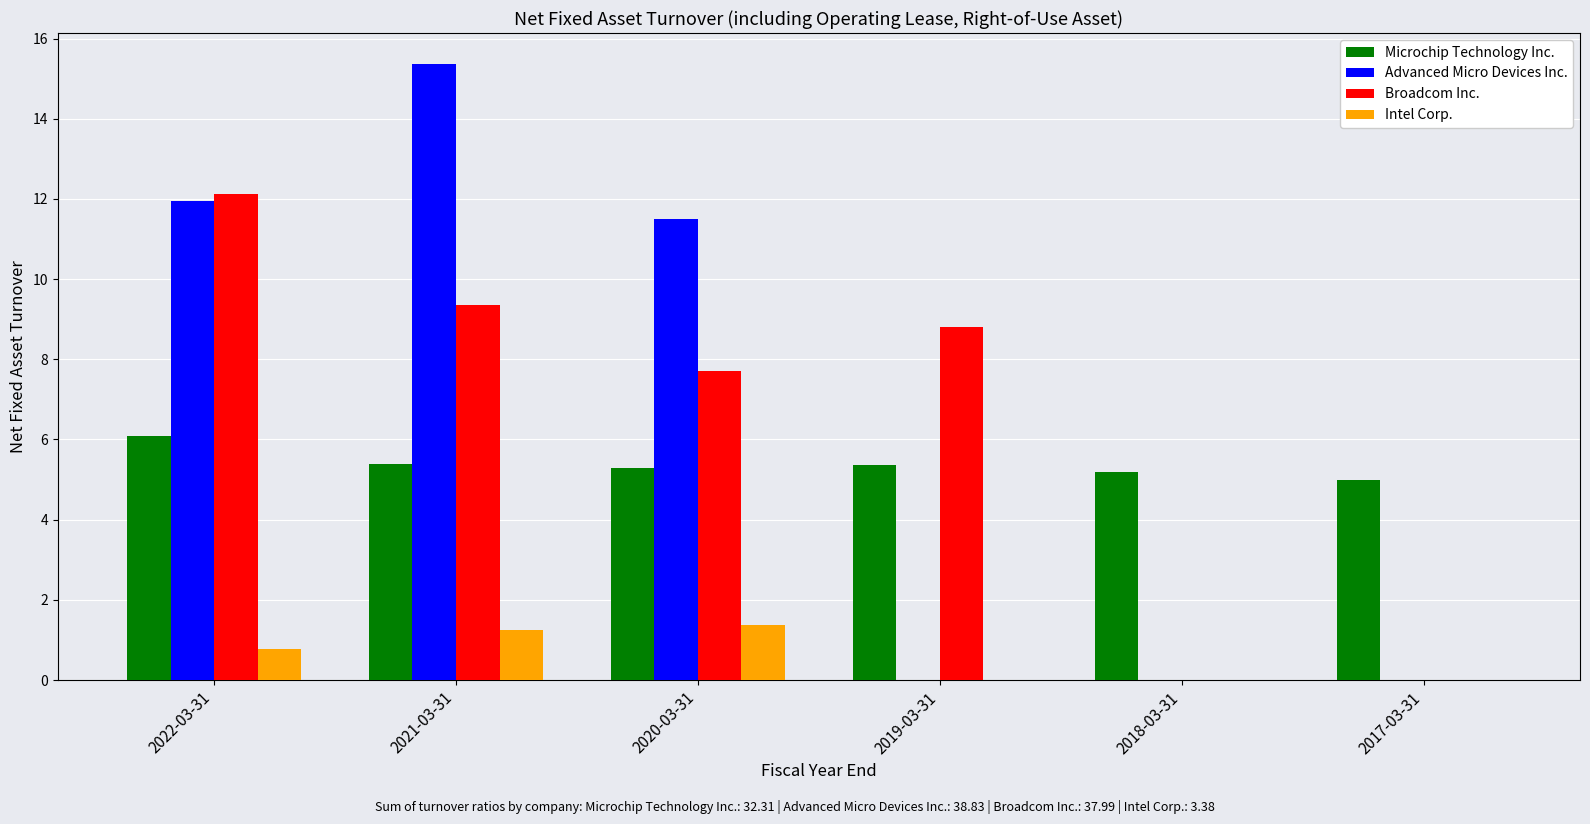

Which series changed the most between 2022-03-31 and 2017-03-31?

Broadcom Inc.